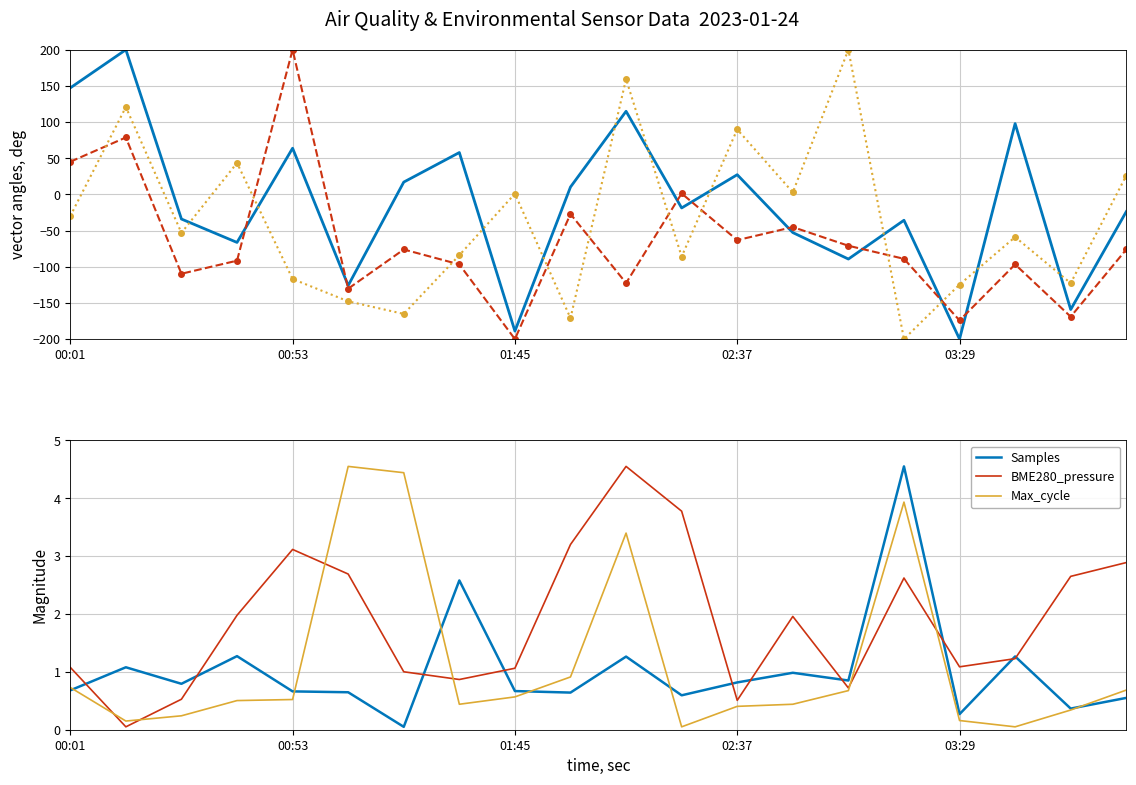

Is it true that BME280_pressure equals 0.2 at 02:37?

False